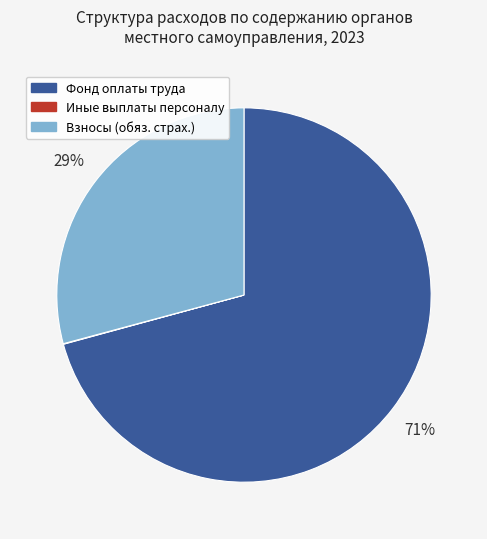

To the nearest percent, what is the average slice percentage?

33%